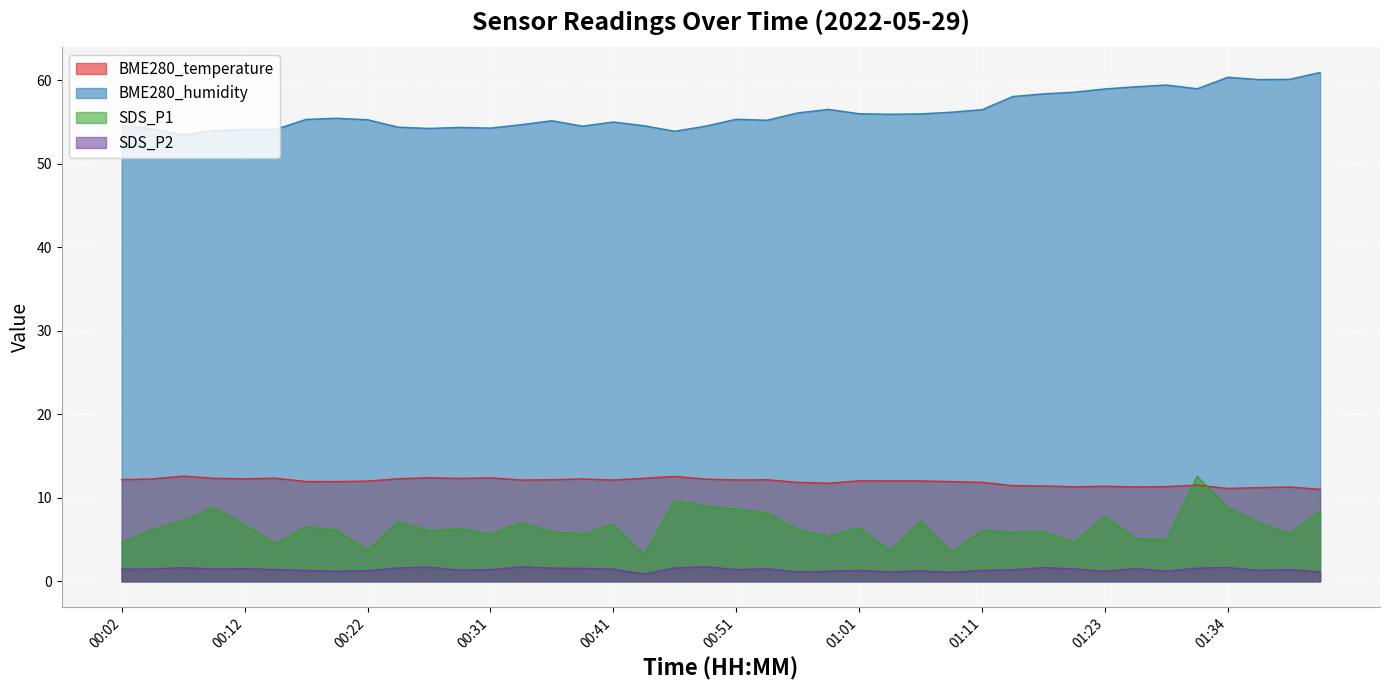

What is the minimum value for SDS_P1?

3.2